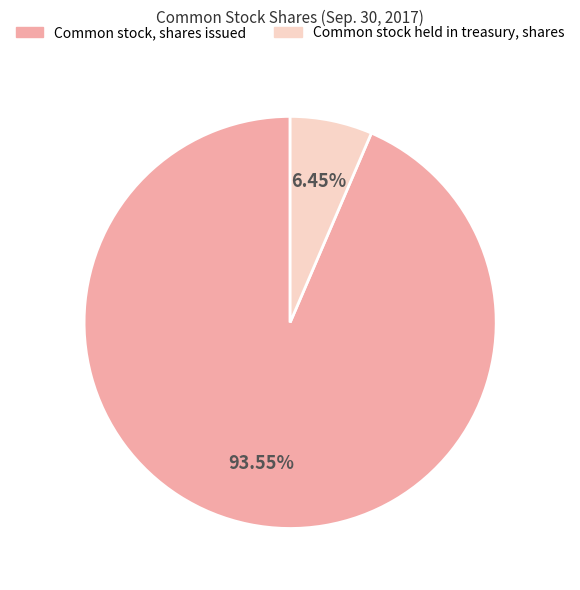

Which category has the smallest portion of the pie?

Common stock held in treasury, shares